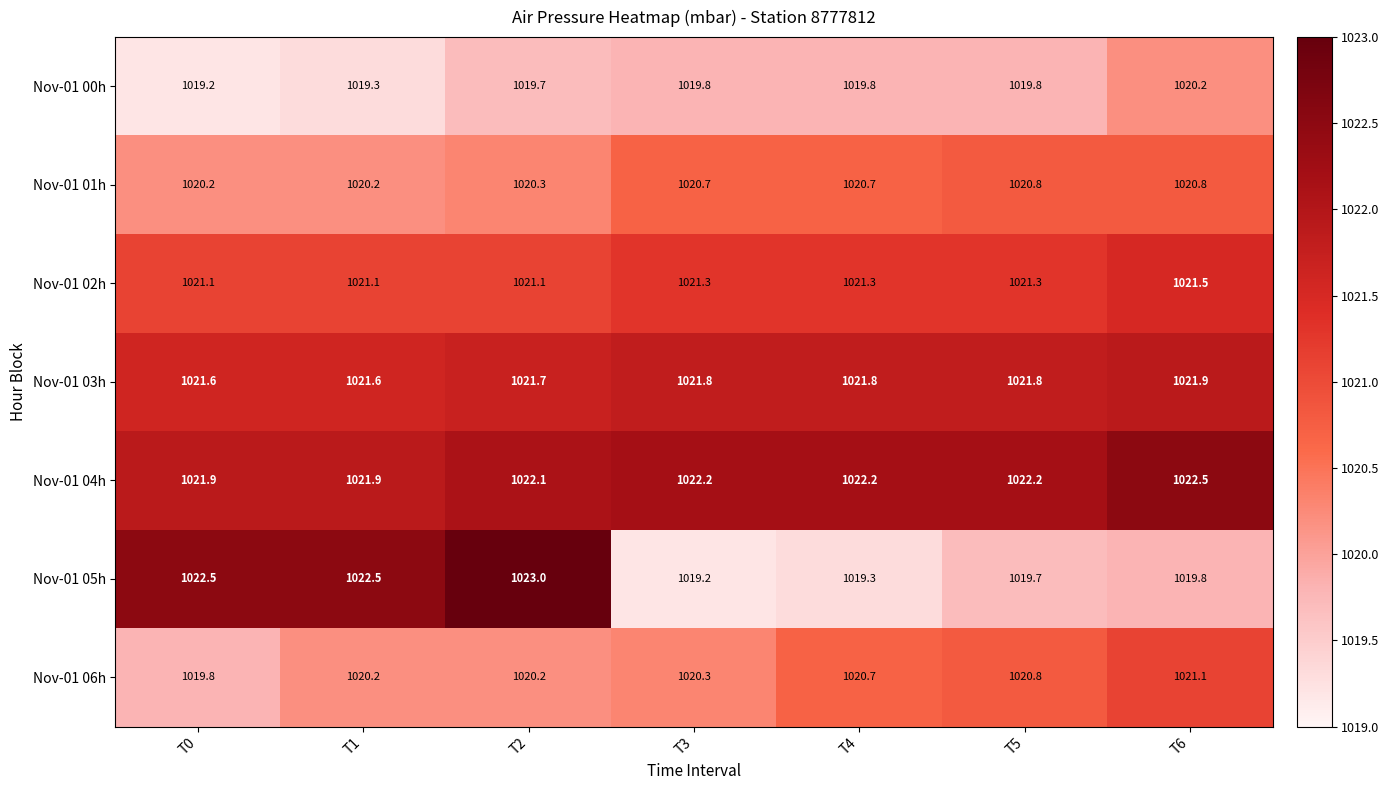

How many Nov-01 03h values are between 1021 and 1022?

7